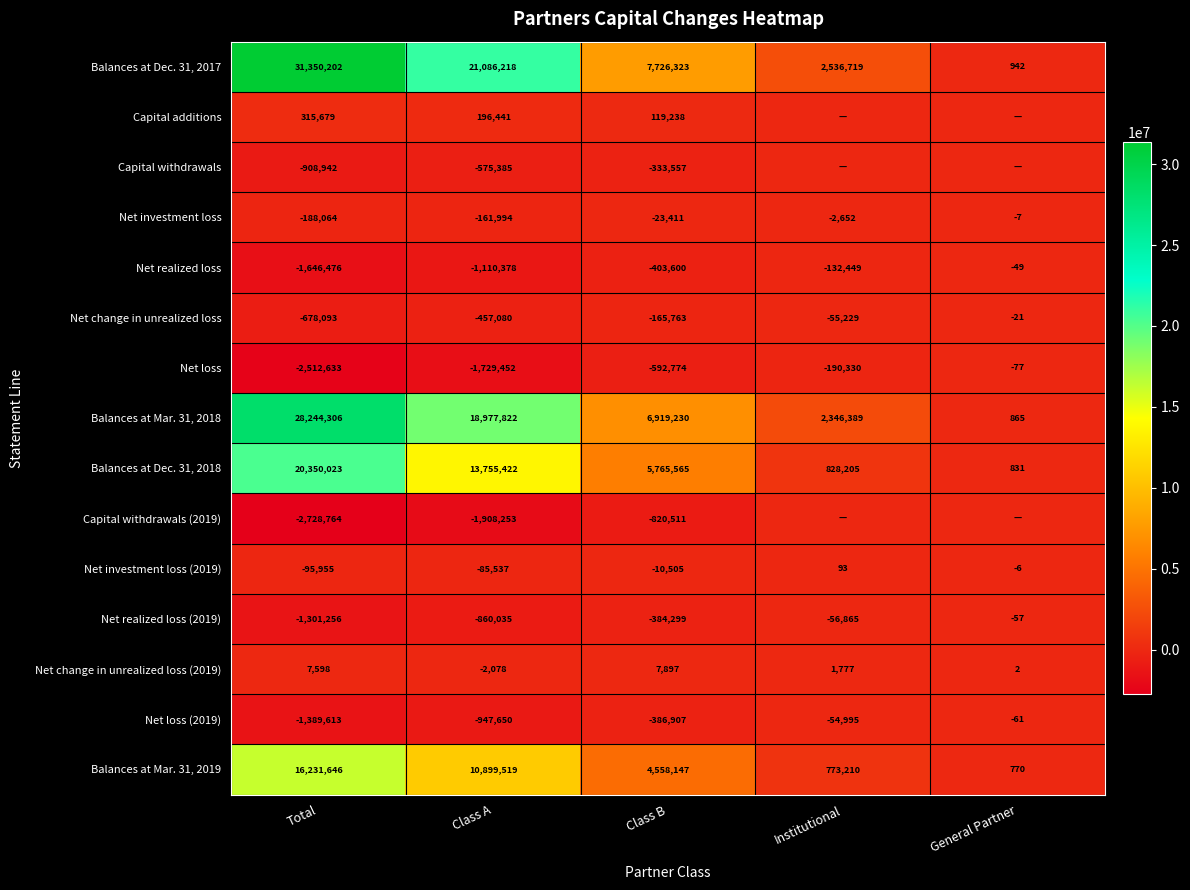

Rank the categories by Net realized loss value from highest to lowest.

General Partner, Institutional, Class B, Class A, Total